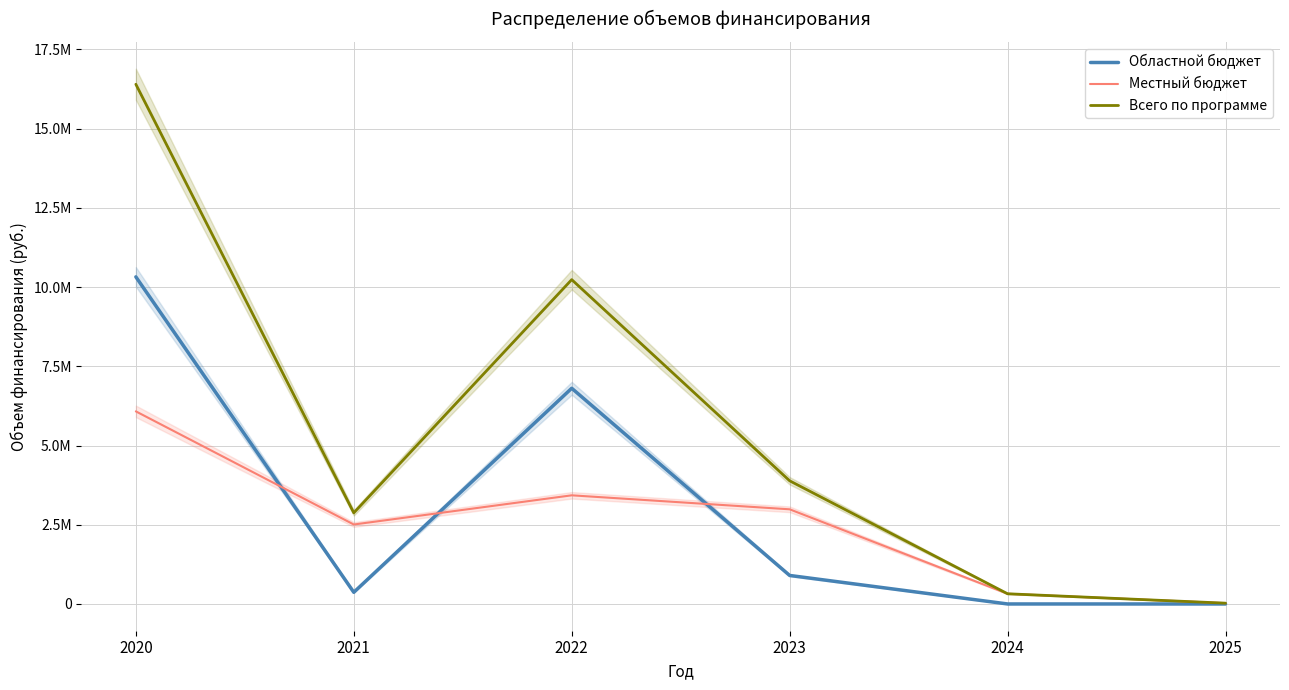

What is the sum of the Областной бюджет values at 2025 and 2022?

6806514.2